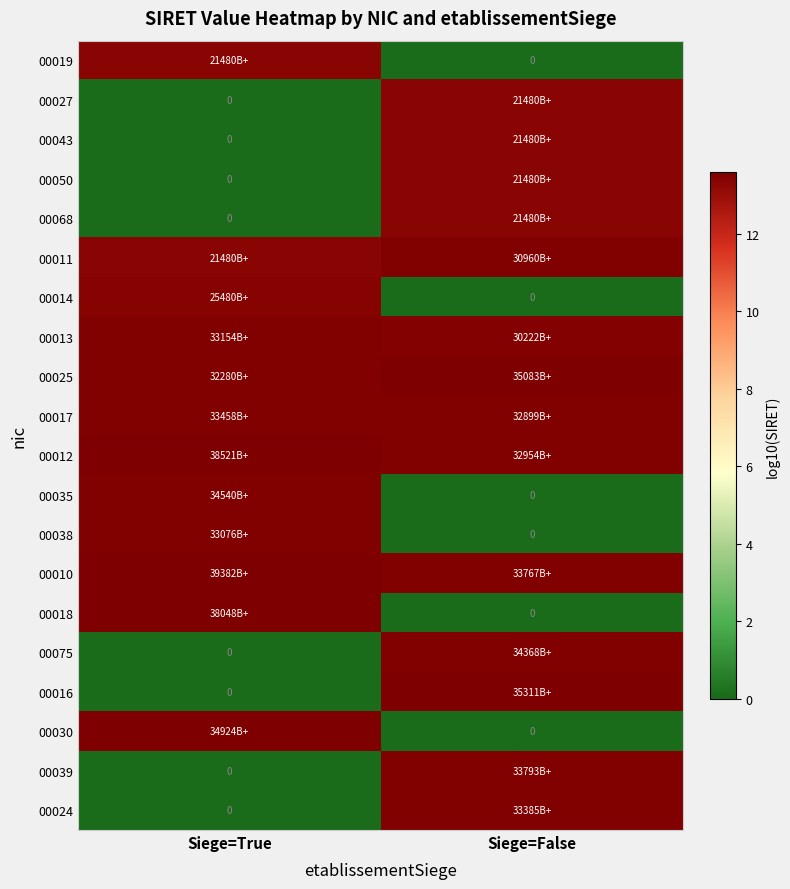

Count the number of categories in the chart.

2